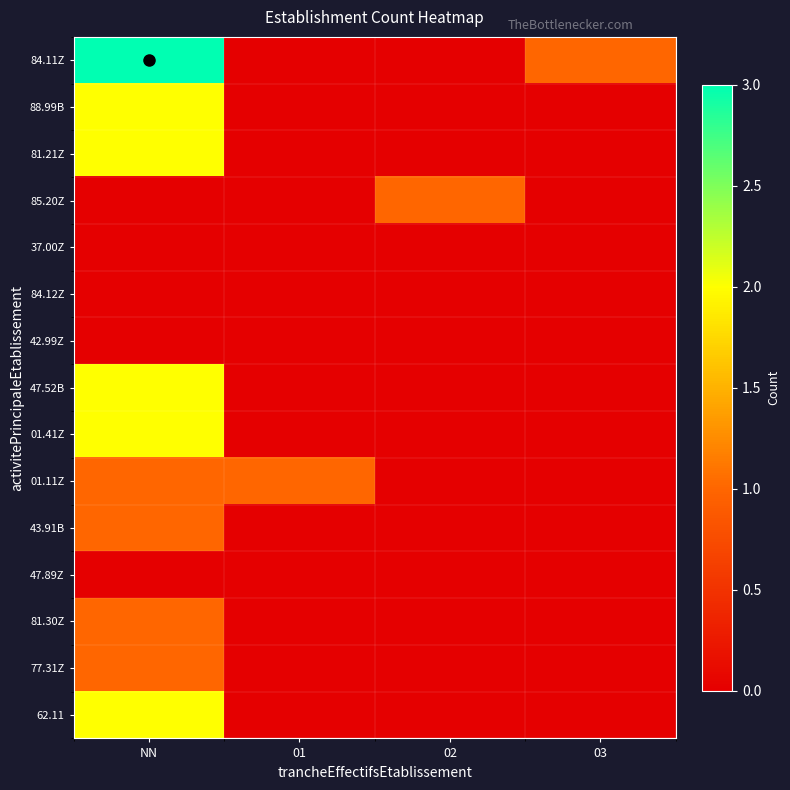

Between NN and 01, which series saw the biggest shift?

84.11Z